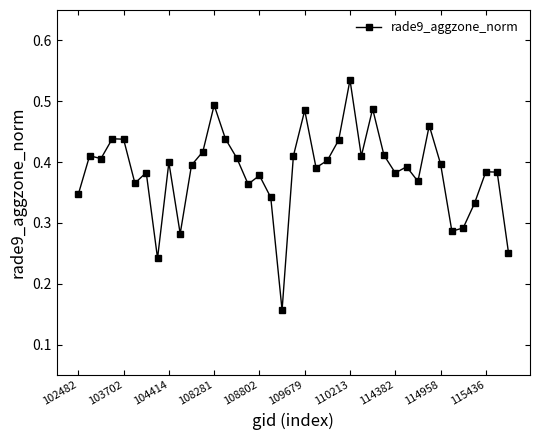

What is the sum of all values?

15.0